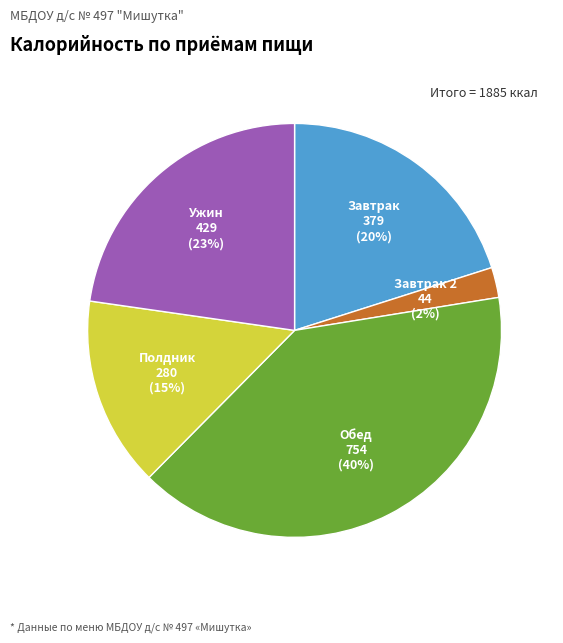

To the nearest percent, what is the difference between the largest and smallest slice percentages?

38%